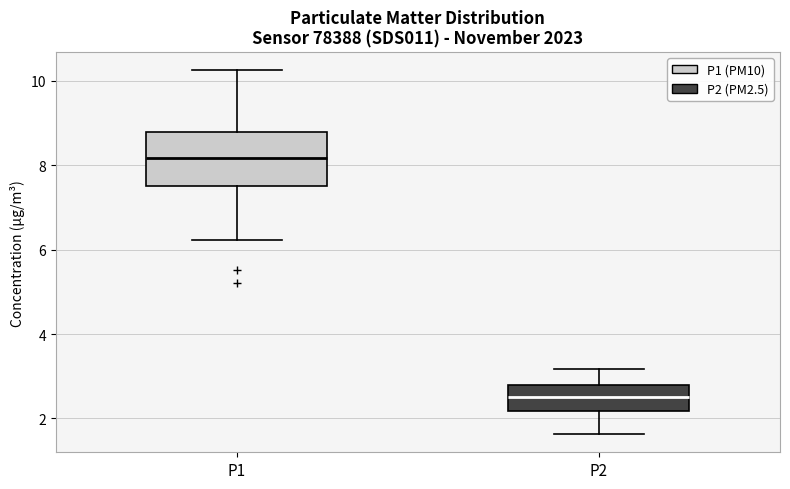

Reading left to right, transcribe this box plot: for each box, give where its median line is, the range the box spans, and where its two whiskers end, as read against the y-axis. The values are not printed on the chart, so give them approximately, as read against the axis.

P1: median 8.2, box 7.6 to 8.8, whiskers 6.2 to 10.2
P2: median 2.6, box 2.2 to 2.8, whiskers 1.6 to 3.2